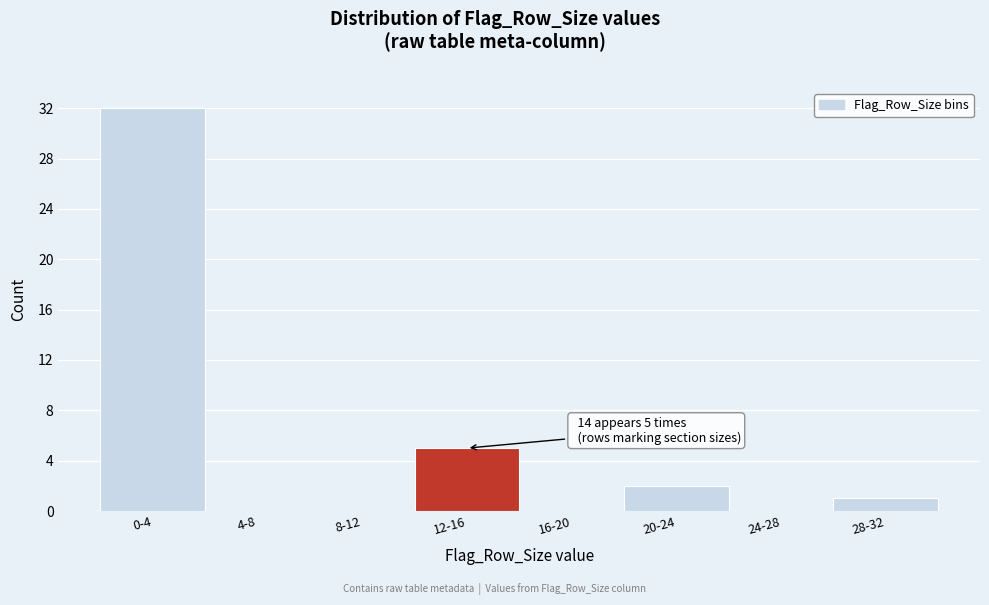

Reading left to right, transcribe all the data shown in this chart.

0-4=32	4-8=0	8-12=0	12-16=5	16-20=0	20-24=2	24-28=0	28-32=1